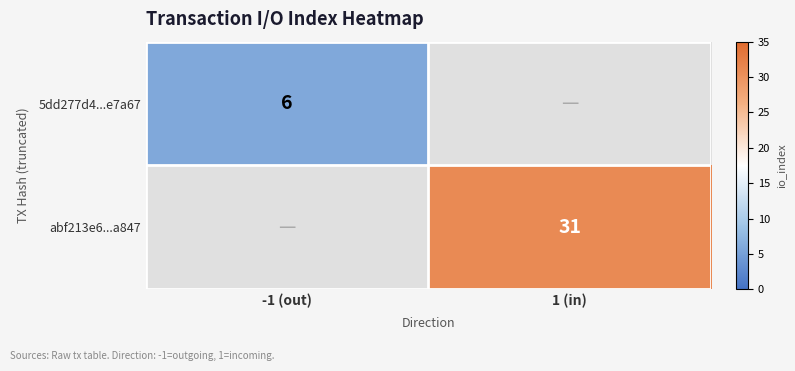

At which category does the chart reach its minimum across all series?

-1 (out)